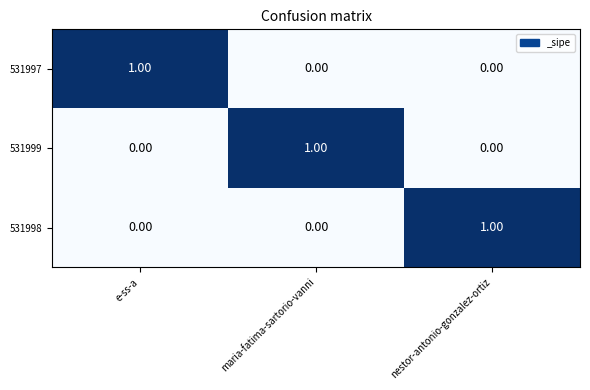

At how many categories does at least one series exceed 0?

3